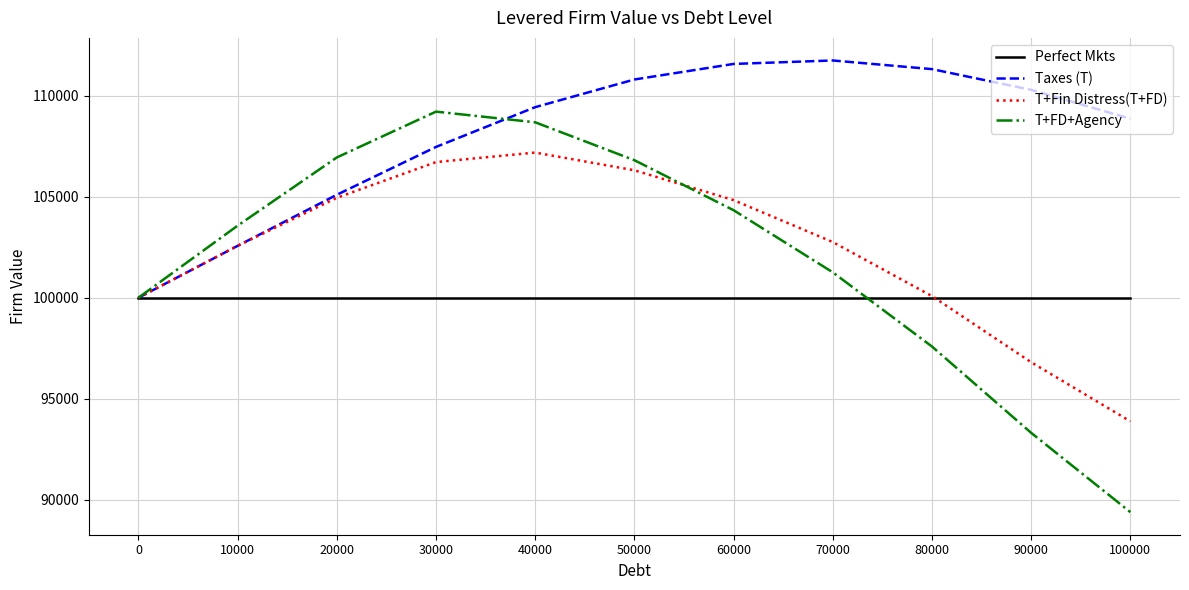

The value of Taxes (T) at 20000 is 105102.9. True or false?

True